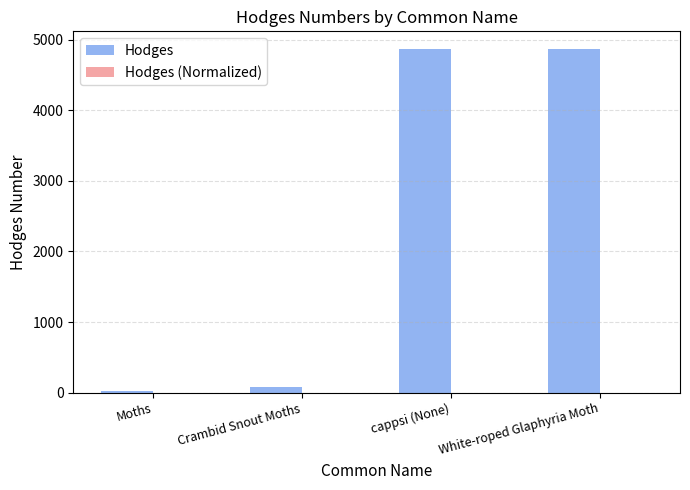

The Hodges series shows 4870.0 at White-roped Glaphyria Moth. True or false?

True